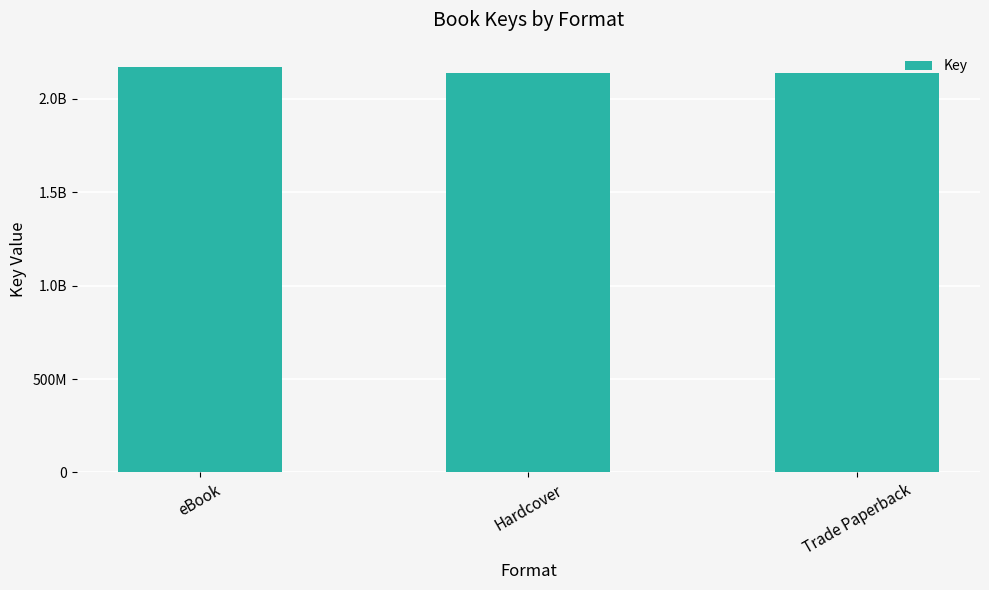

What is the label of the 2nd bar from the right?

Hardcover